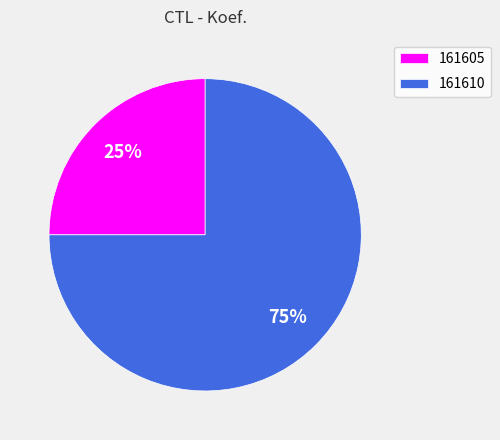

To the nearest percent, what portion does 161605 represent?

25%